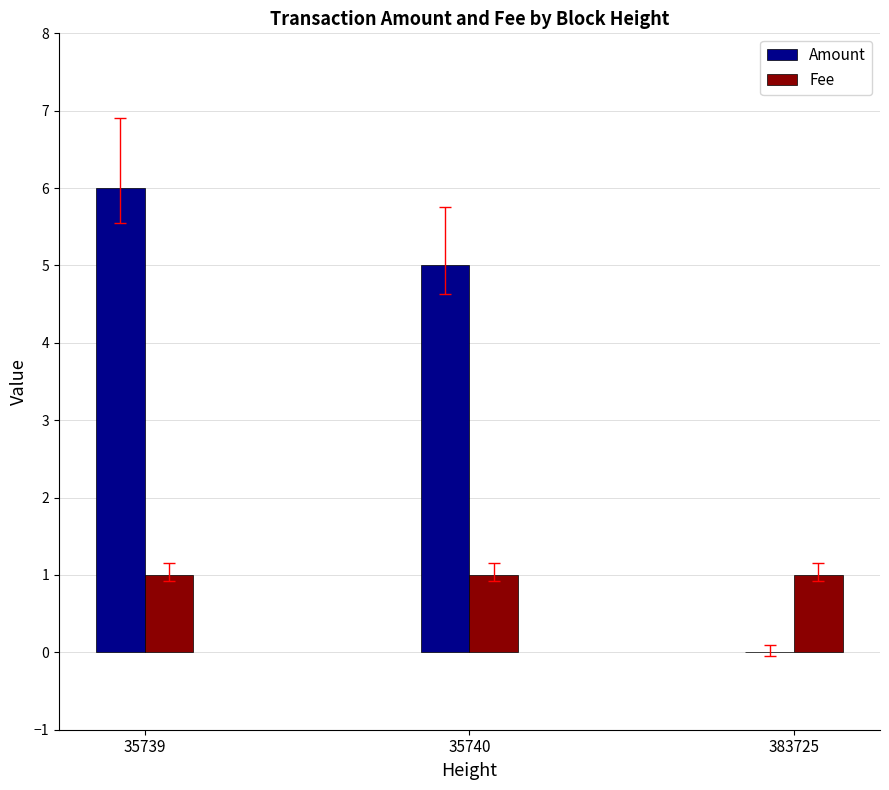

Which series changed the most between 35739 and 35740?

Amount